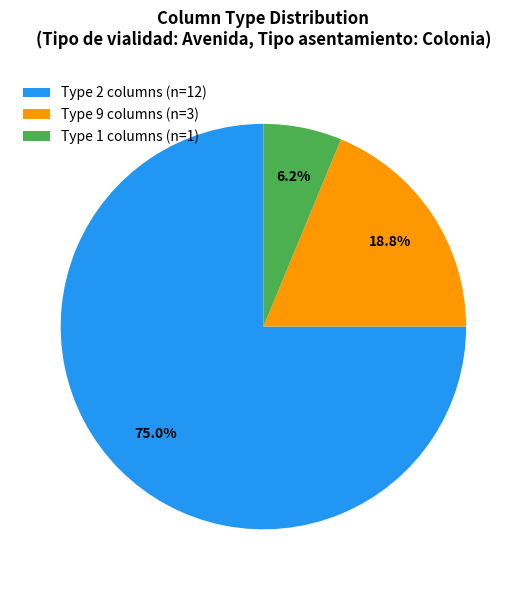

What portion of the pie excludes Type 2 columns (n=12)?

25.0%